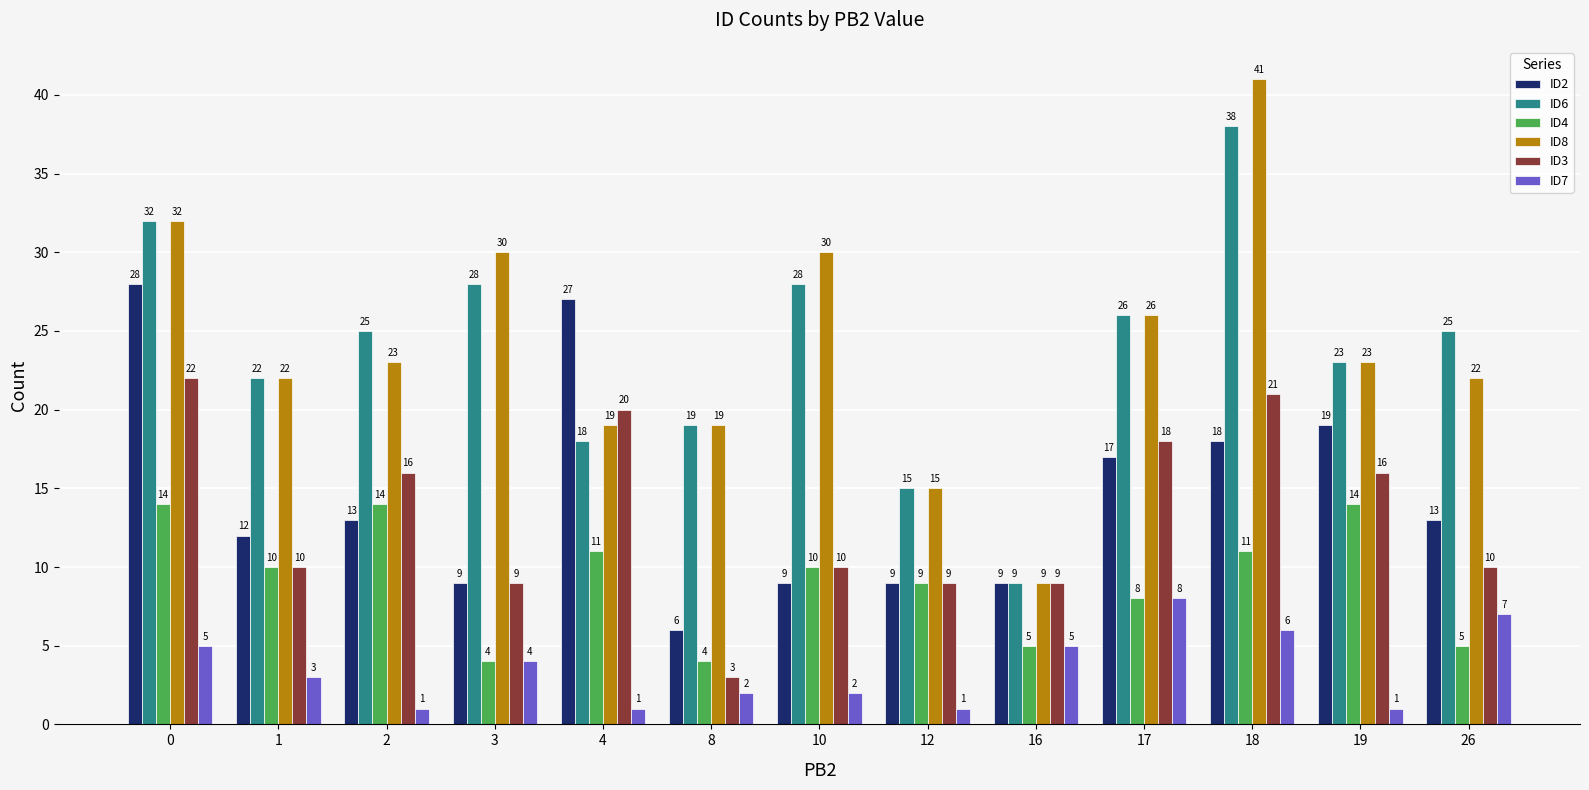

What is the total value across all series at 12?

58